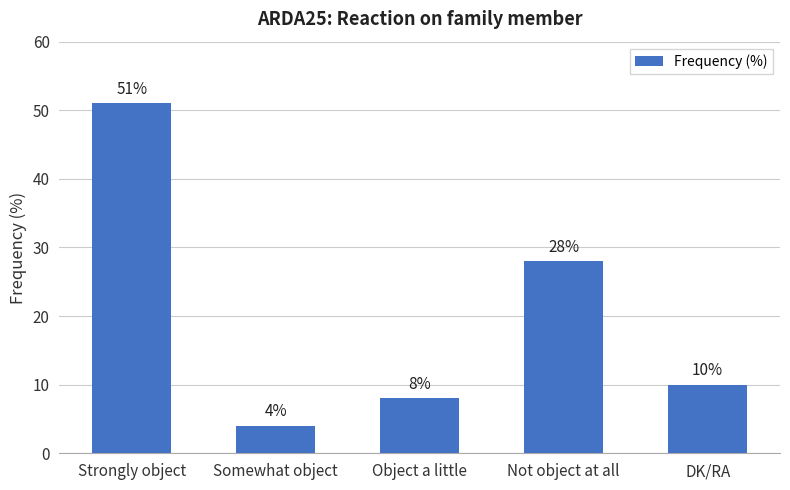

The value at DK/RA is 18. True or false?

False